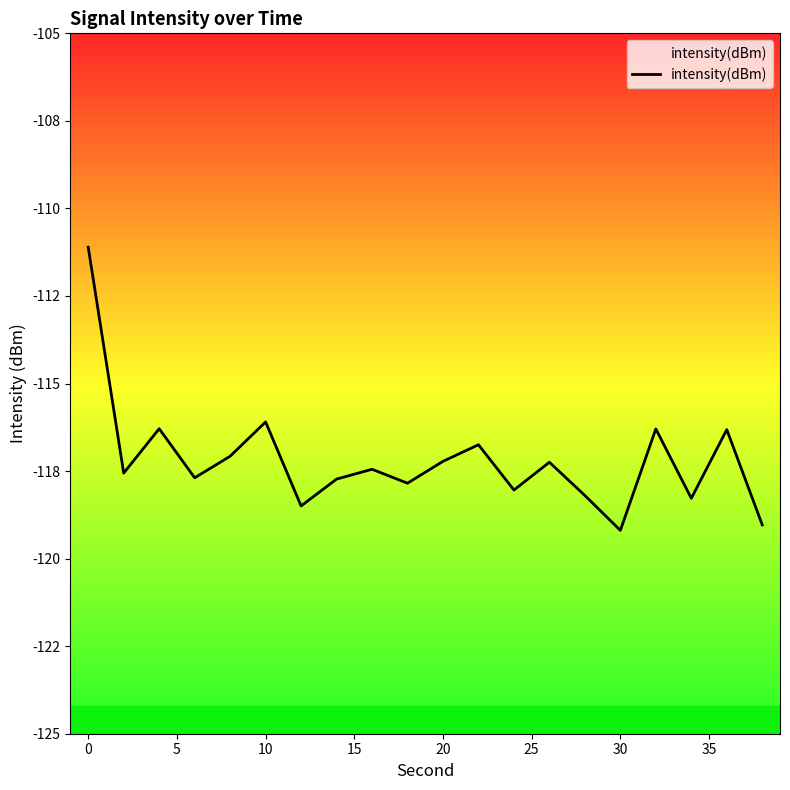

How many interior local peaks (higher than both neighbors) does the data have?

7